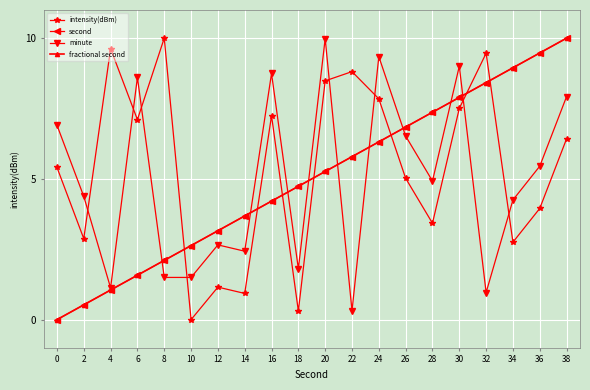

What is the difference between the fractional second values at 16 and 6?

2.6